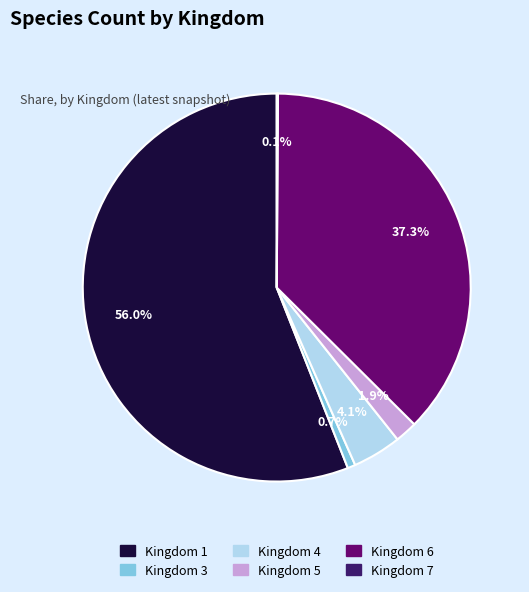

What is the total percentage of Kingdom 4 and Kingdom 6?

41.4%